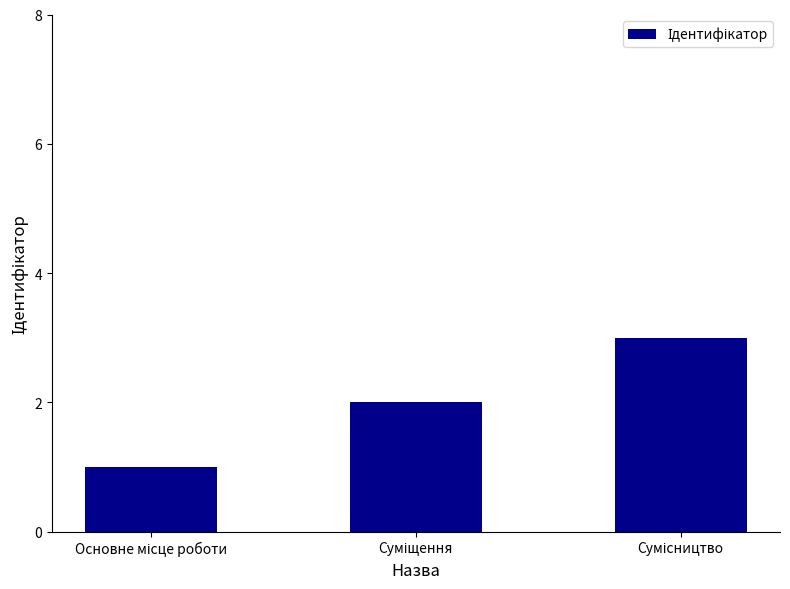

What is the sum of all values?

6